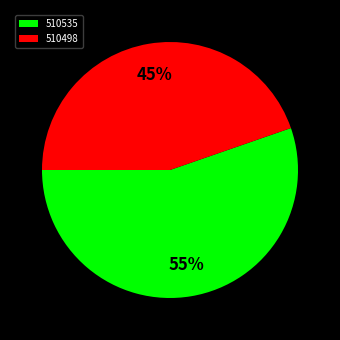

To the nearest percent, what portion does 510498 represent?

45%